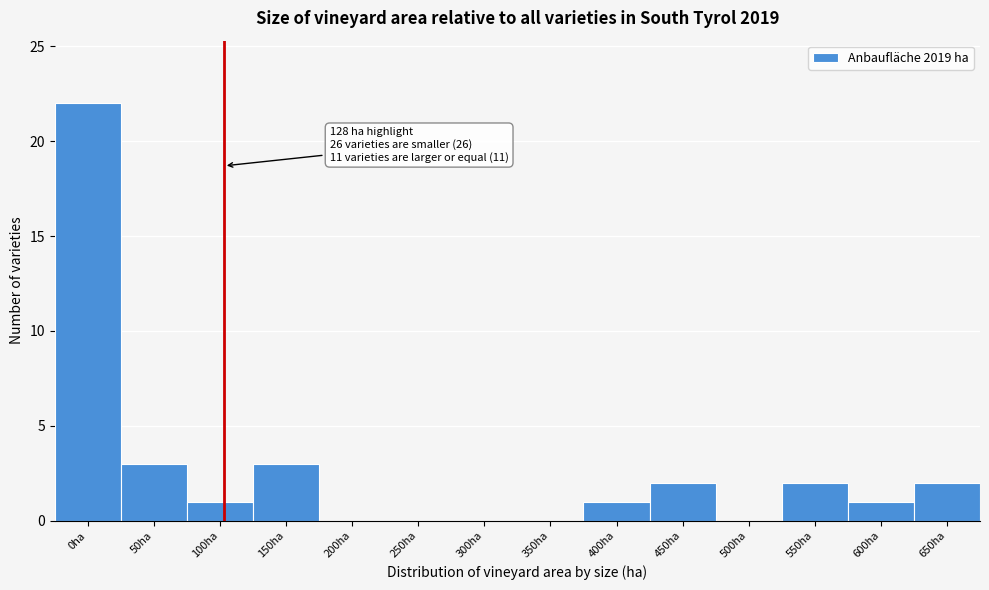

Reading left to right, transcribe all the data shown in this chart.

0ha=22	50ha=3	100ha=1	150ha=3	200ha=0	250ha=0	300ha=0	350ha=0	400ha=1	450ha=2	500ha=0	550ha=2	600ha=1	650ha=2